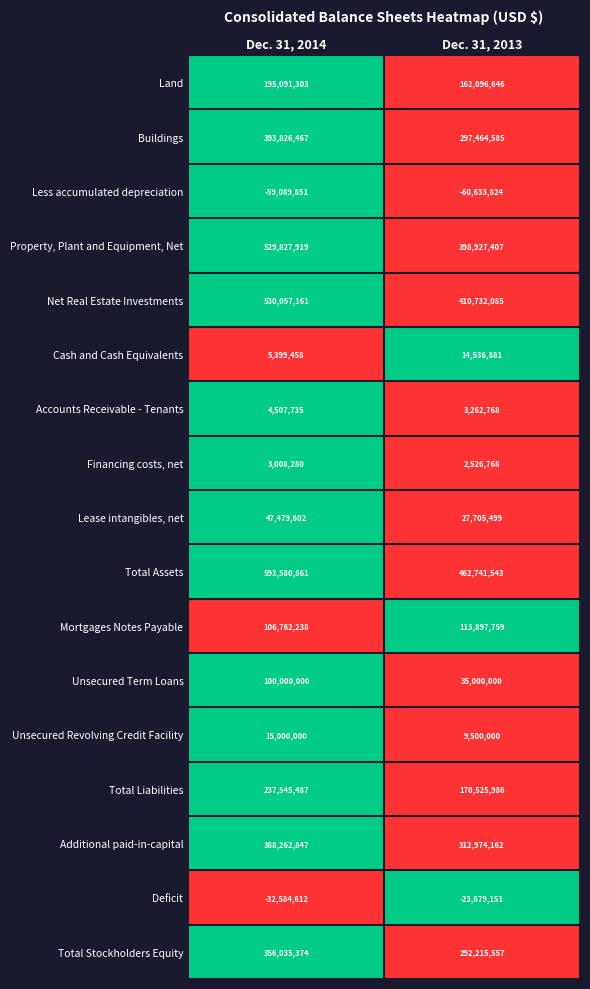

True or false: Land has a value of 162096646 at Dec. 31, 2013.

True